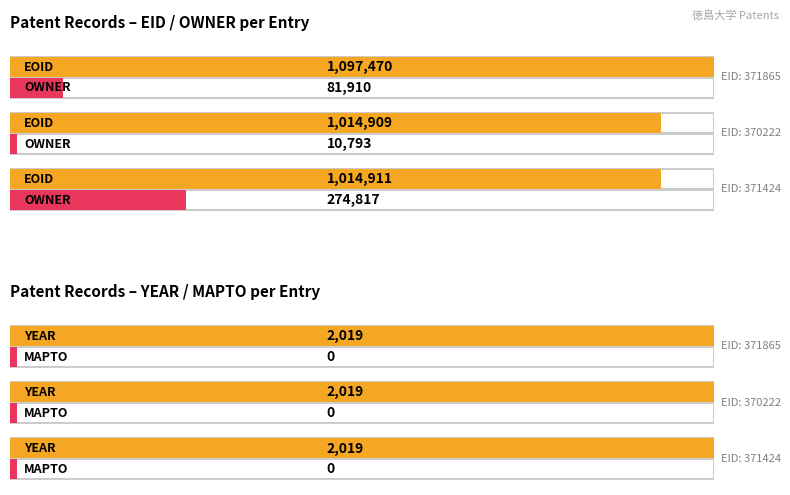

How many bars are there in total?

12